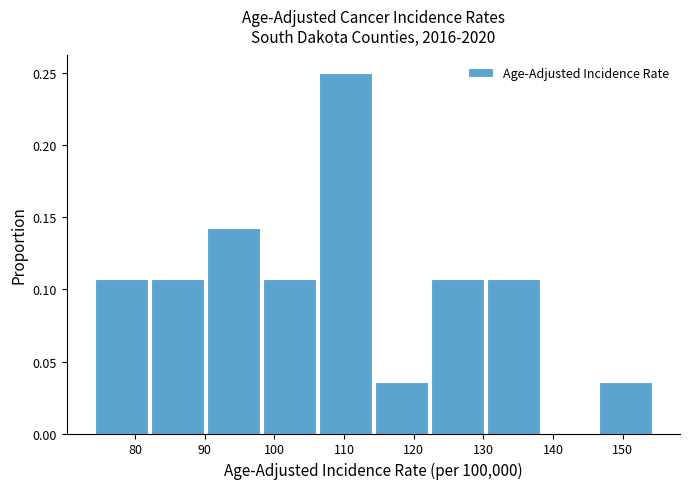

Which range on the x-axis has the tallest bar?

106 to 114